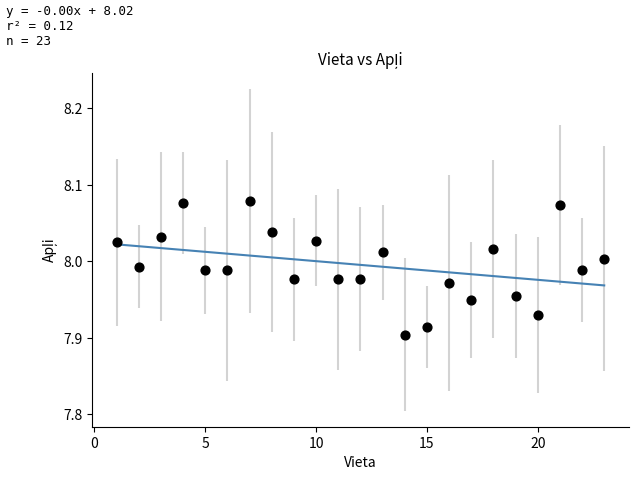

Count the number of points in this scatter plot.

23